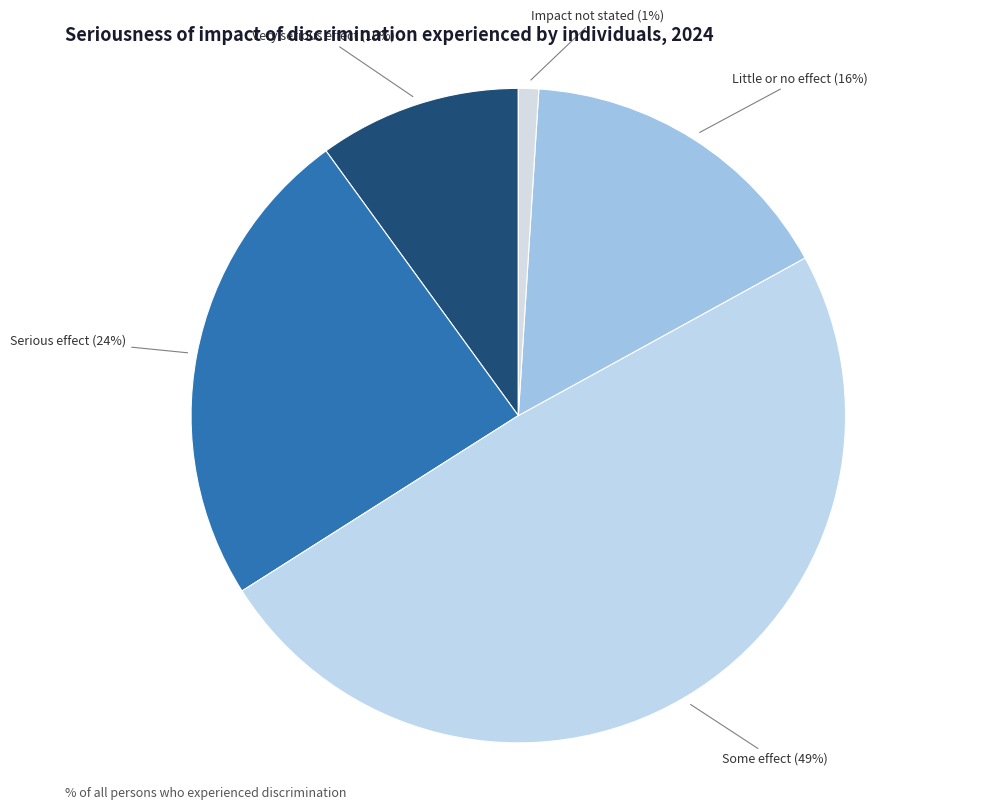

How many slices are in this pie chart?

5